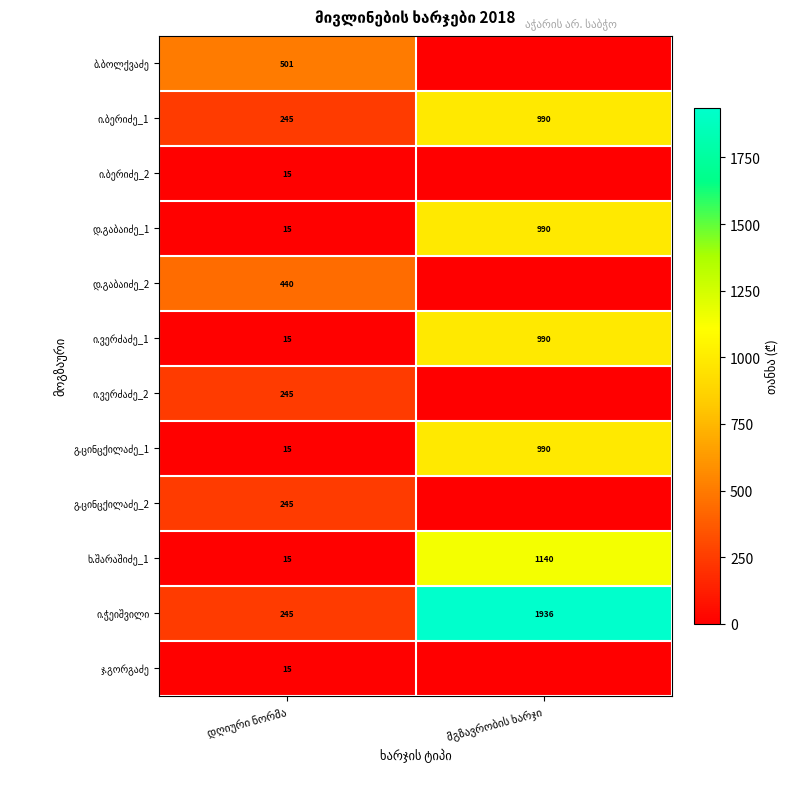

What is the average value of the ი.ჭეიშვილი series?

1090.6